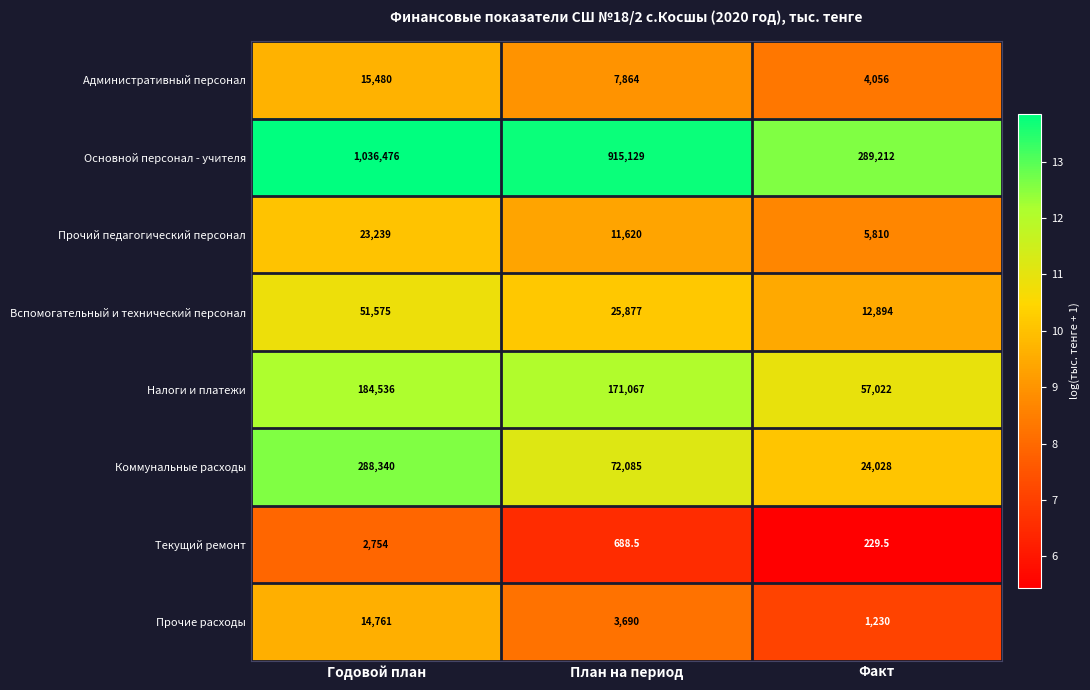

Where does the Вспомогательный и технический персонал series first go above 25877?

Годовой план